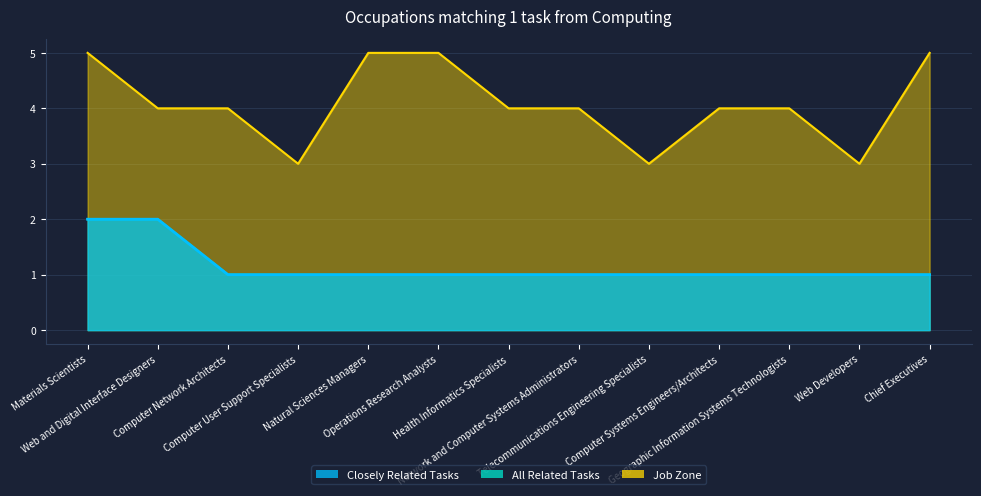

Which category has the lowest value in the Job Zone series?

Computer User Support Specialists